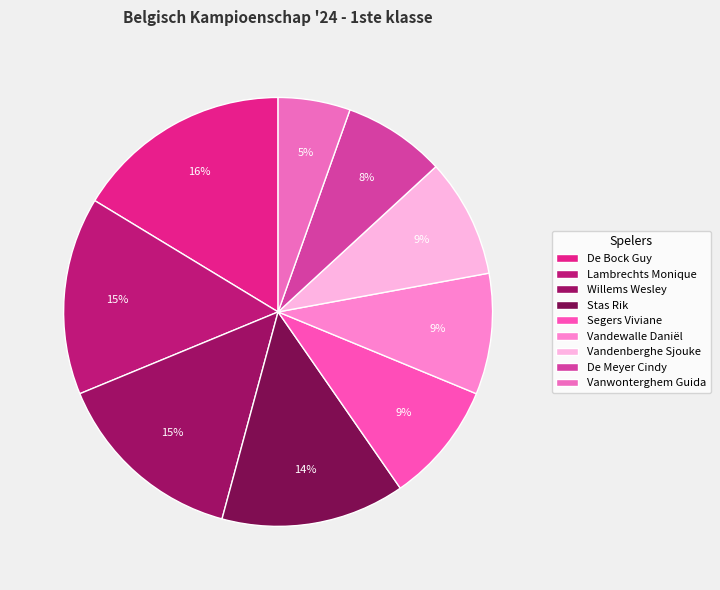

Does De Bock Guy account for over 50% of the chart?

No